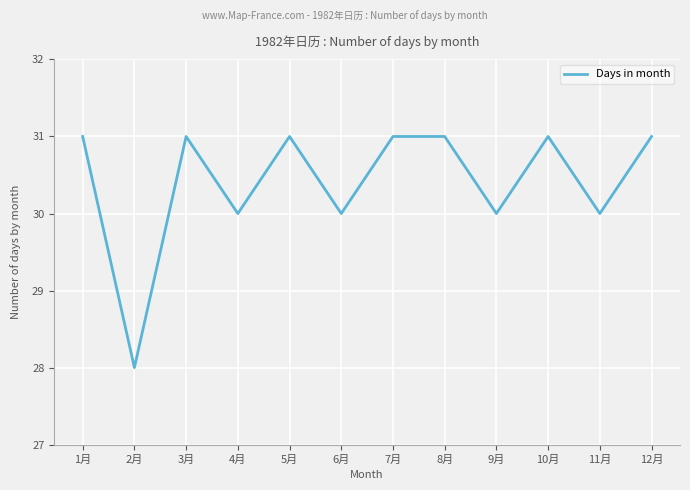

The chart shows a value of 30 at 4月. True or false?

True